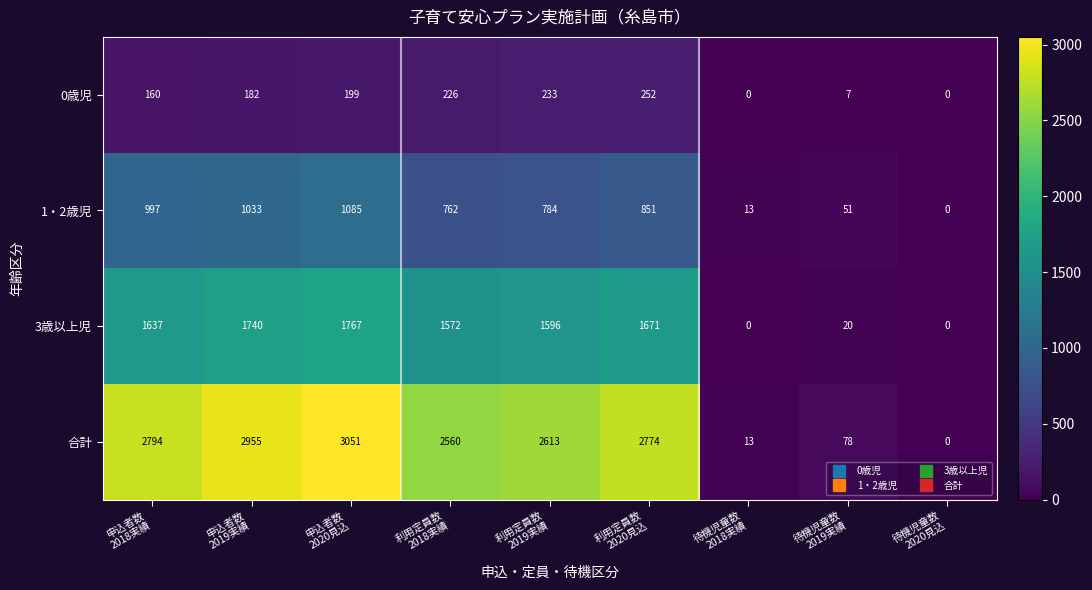

Between 利用定員数
2019実績 and 待機児童数
2020見込, which series saw the biggest shift?

合計